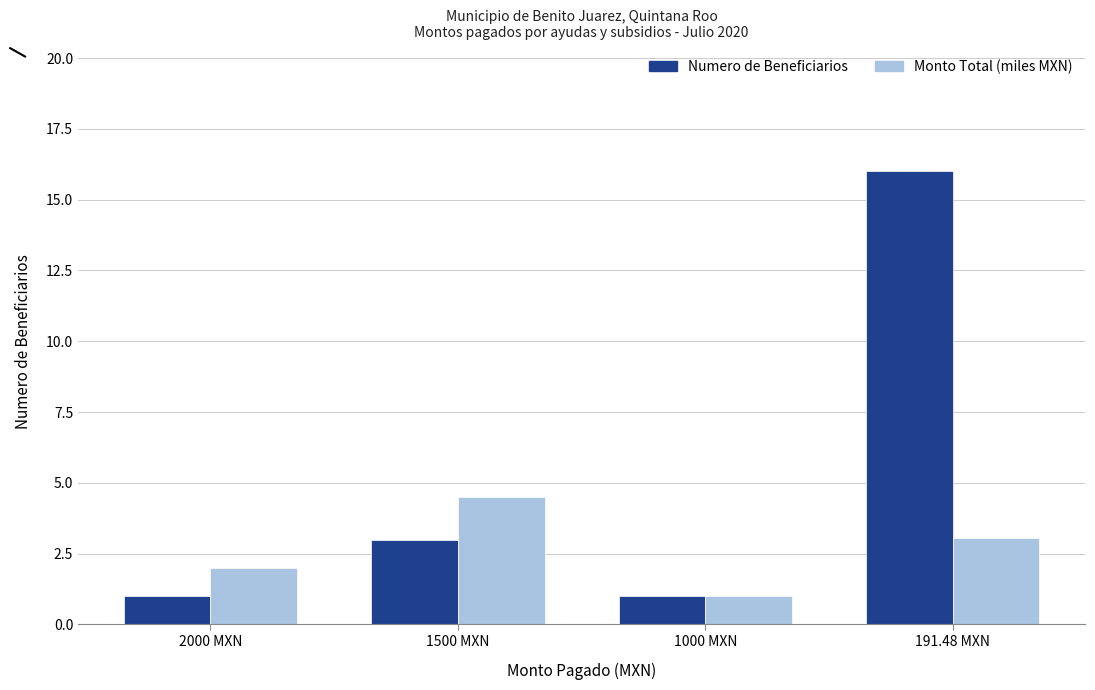

What is the difference between the maximum and minimum values in the Numero de Beneficiarios series?

15.0